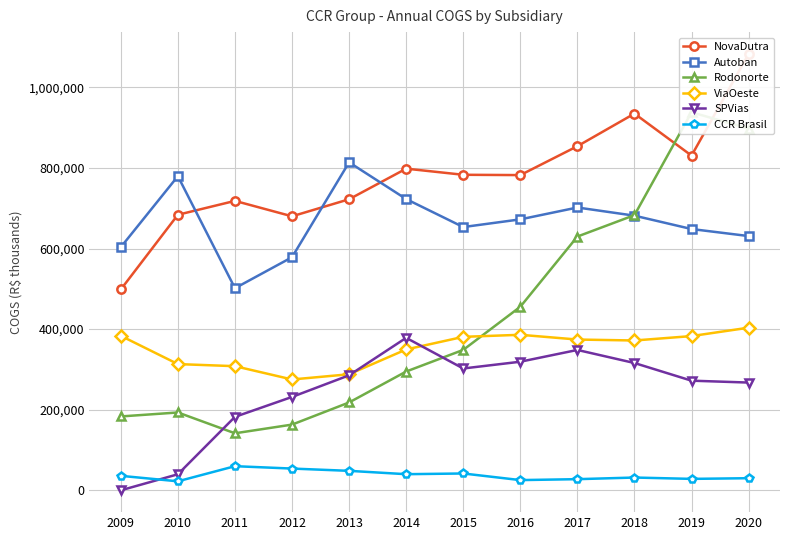

Reading left to right, what are all the values shown in this chart?

NovaDutra: 2009=498444	2010=683761	2011=718240	2012=679950	2013=722287	2014=798201	2015=783005	2016=782223	2017=853925	2018=934833	2019=830573	2020=1082895
Autoban: 2009=603396	2010=779558	2011=501550	2012=578439	2013=813903	2014=722744	2015=653271	2016=672384	2017=701818	2018=681524	2019=648391	2020=630924
Rodonorte: 2009=183324	2010=193167	2011=141534	2012=163076	2013=218001	2014=294762	2015=348481	2016=455504	2017=629718	2018=682886	2019=938115	2020=897747
ViaOeste: 2009=383373	2010=313232	2011=308058	2012=275052	2013=288008	2014=349568	2015=380851	2016=385947	2017=374160	2018=371799	2019=382735	2020=403585
SPVias: 2009=0	2010=39833	2011=182291	2012=231741	2013=285394	2014=378389	2015=302336	2016=319122	2017=348321	2018=315889	2019=272066	2020=267392
CCR Brasil: 2009=35954	2010=22360	2011=59894	2012=53985	2013=48328	2014=40009	2015=41787	2016=25368	2017=27669	2018=31724	2019=28393	2020=30055